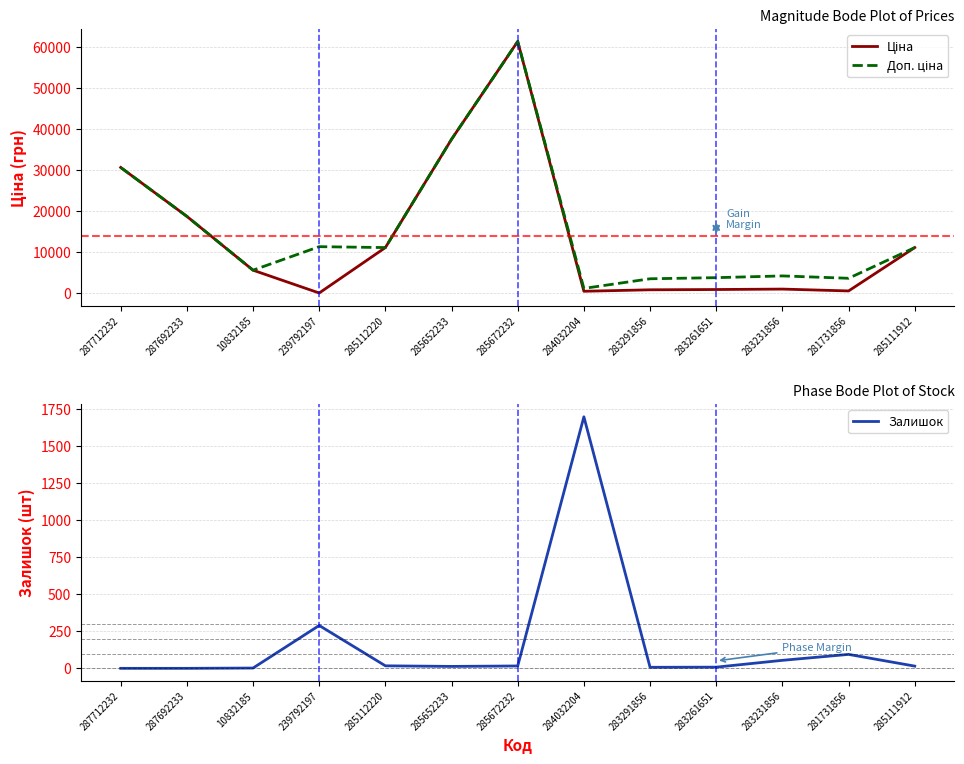

Does the chart display data point markers on the line(s)?

No